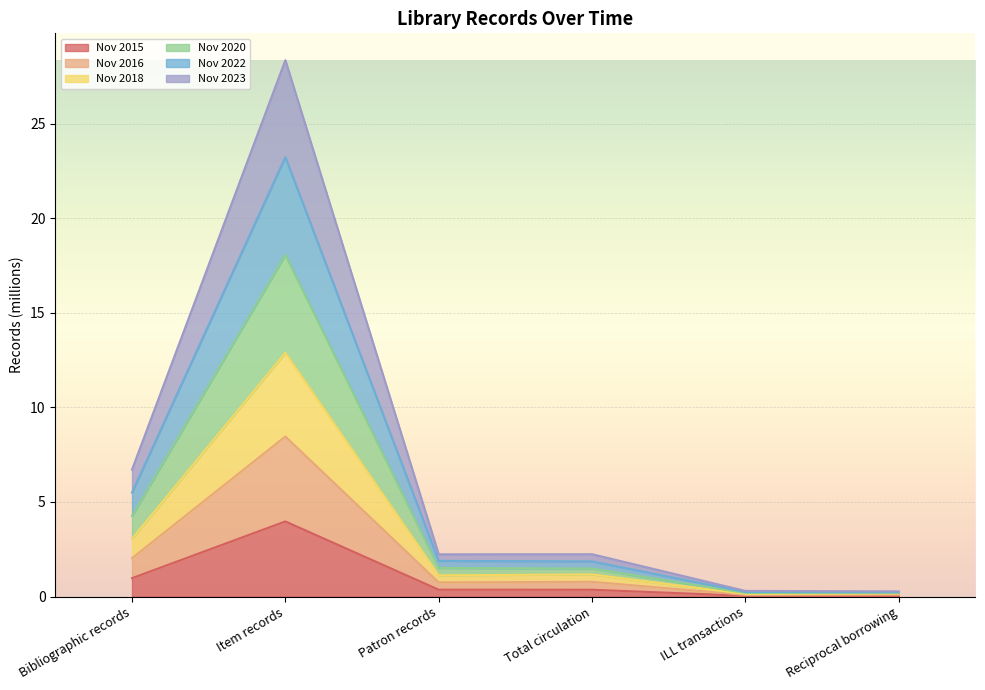

True or false: Nov 2016 and Nov 2018 intersect in this chart.

False